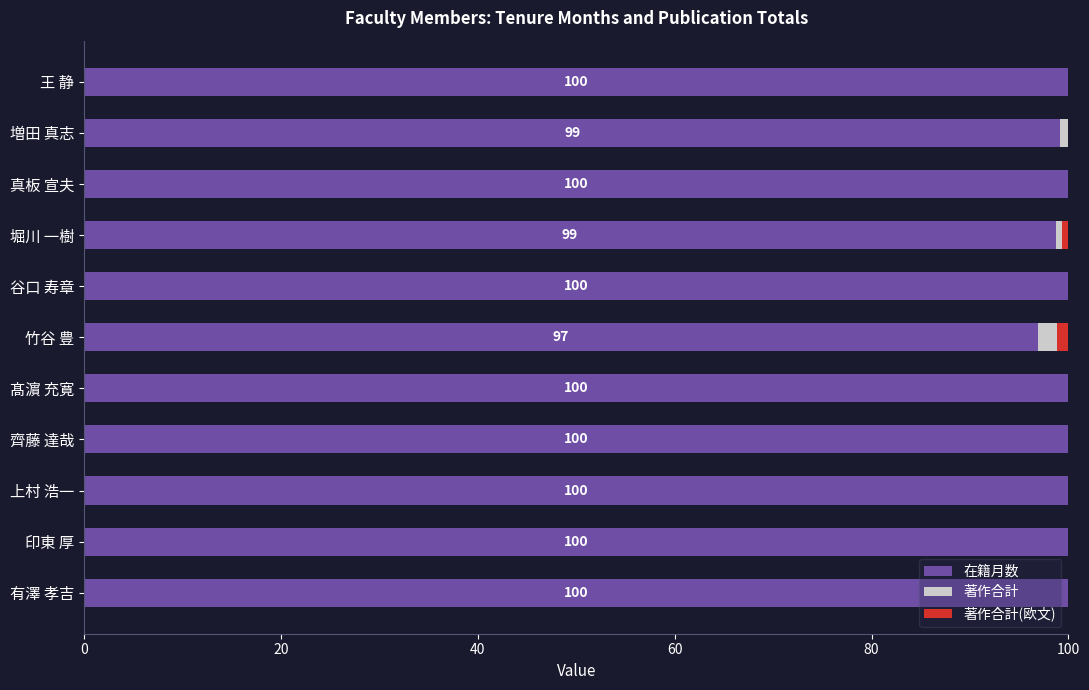

What is the highest value of the 在籍月数 series?

100.0